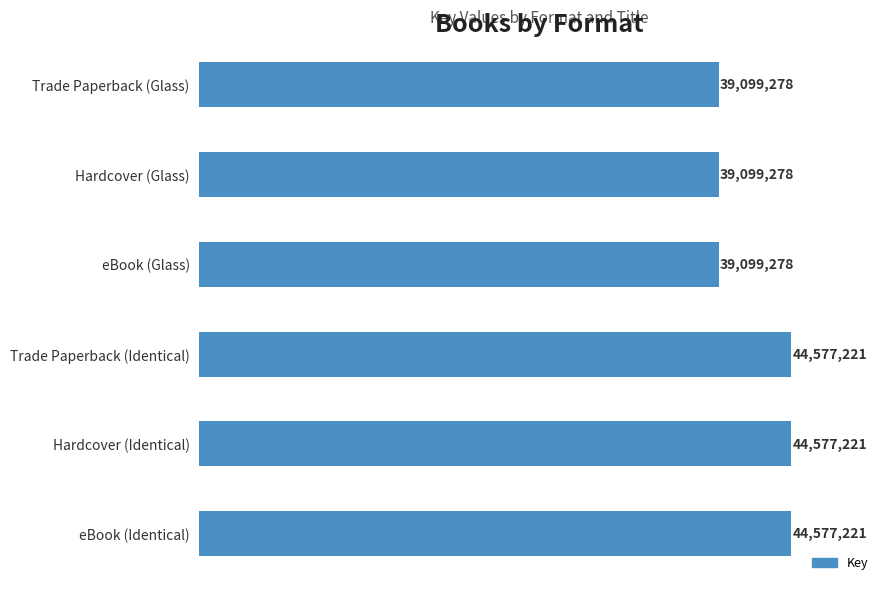

What is the average value?

41838250